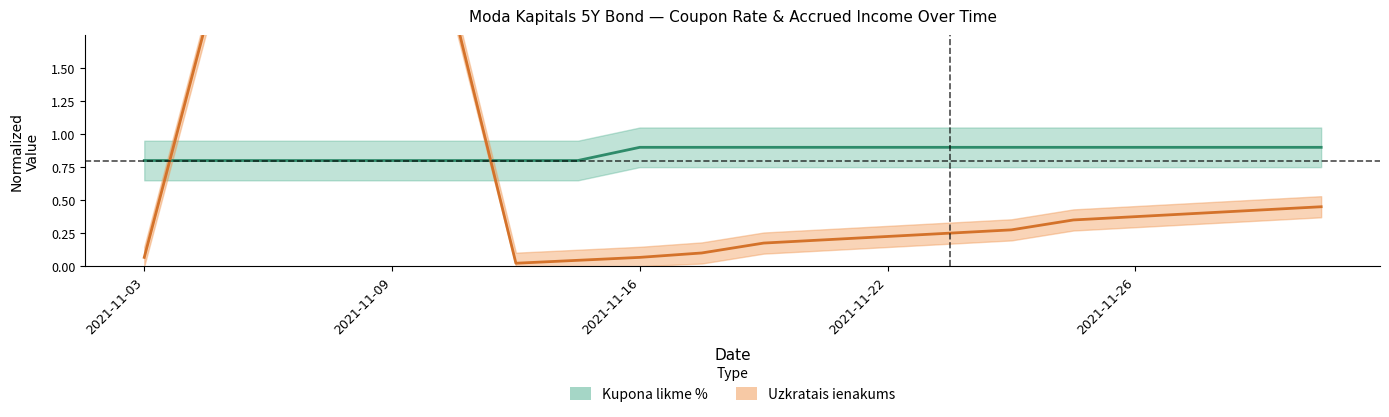

How many lines are shown in the chart?

2